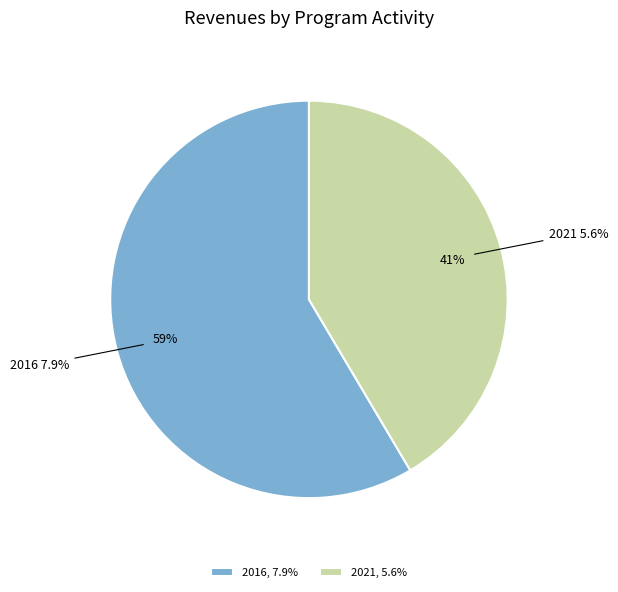

What is the largest slice in the pie chart?

2016